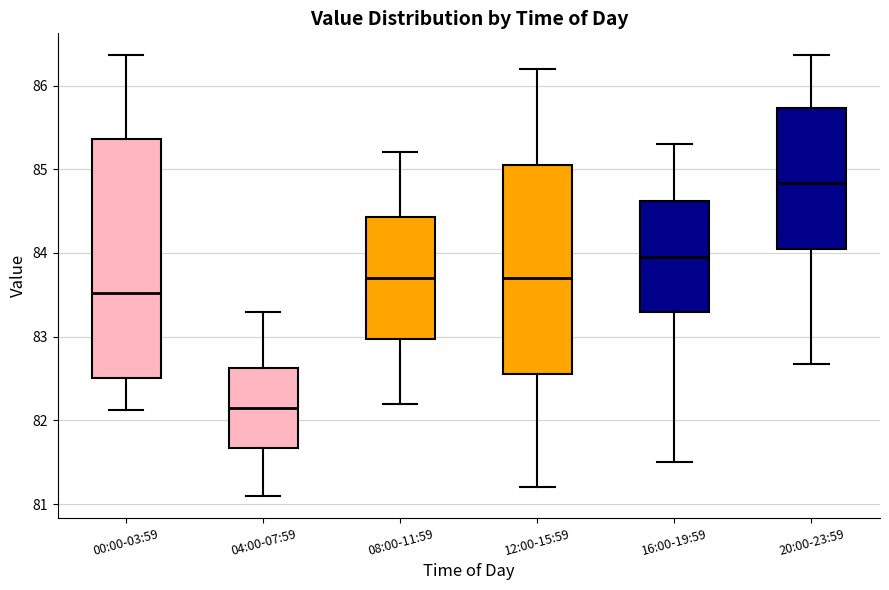

Comparing the boxes themselves (not the whiskers), which one is the tallest?

00:00-03:59